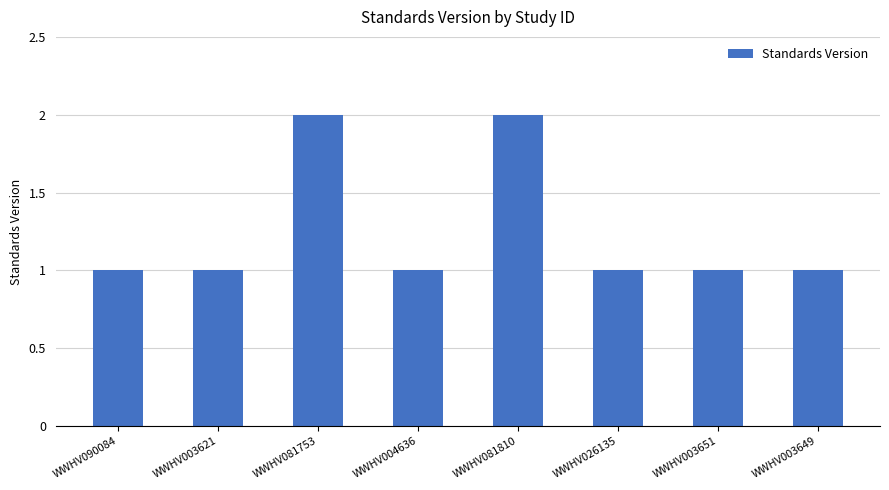

Does the chart contain stacked bars?

No